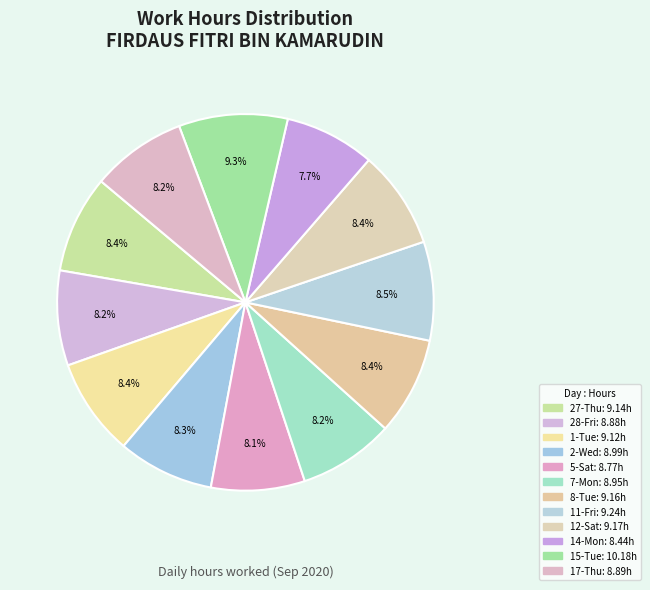

Does any single category account for the majority?

No